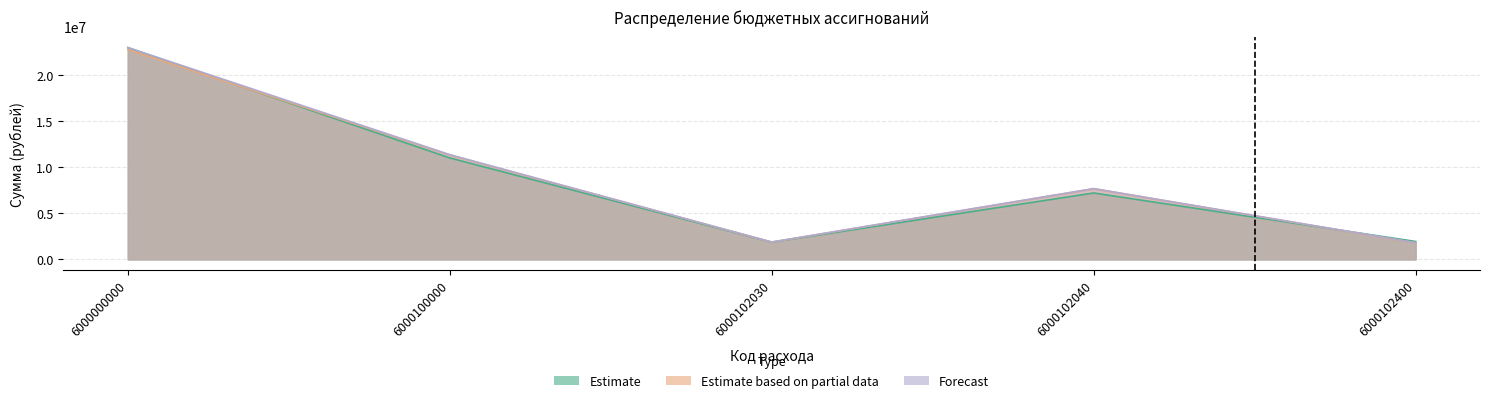

How many times do Estimate and Estimate based on partial data cross each other?

2